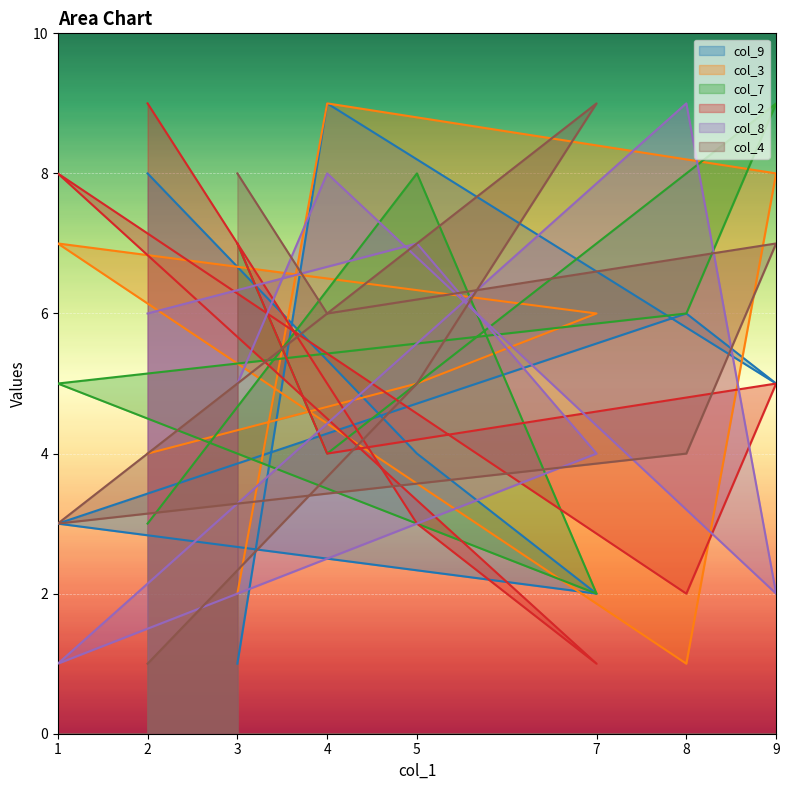

Is it true that col_7 equals 2 at 2?

False